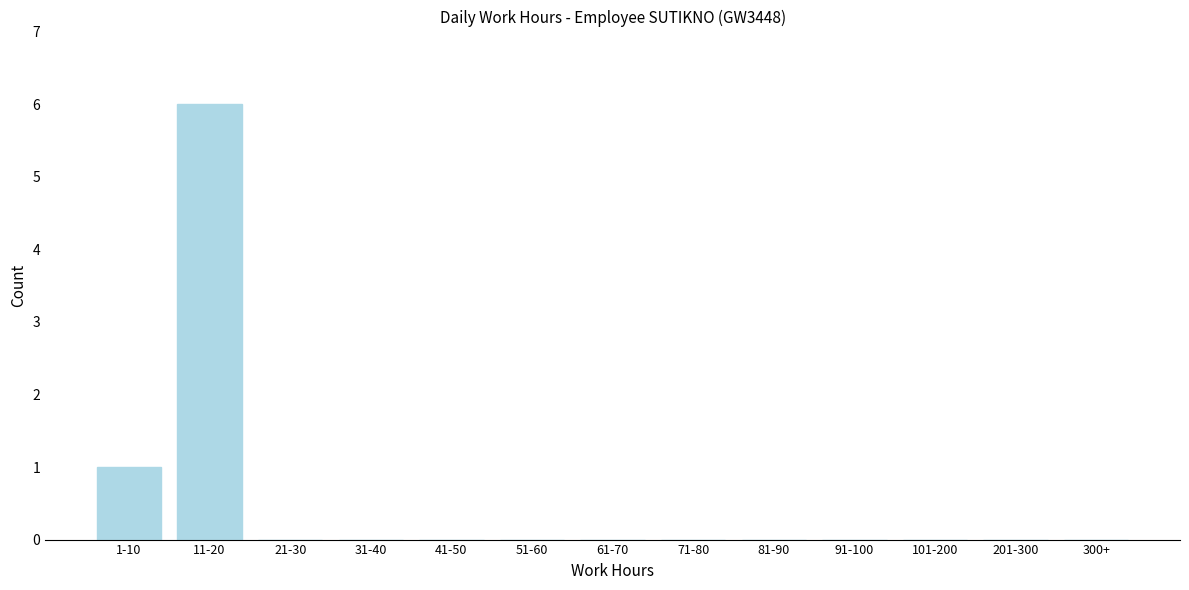

Reading right to left, list all the values displayed in this chart.

300+=0	201-300=0	101-200=0	91-100=0	81-90=0	71-80=0	61-70=0	51-60=0	41-50=0	31-40=0	21-30=0	11-20=6	1-10=1